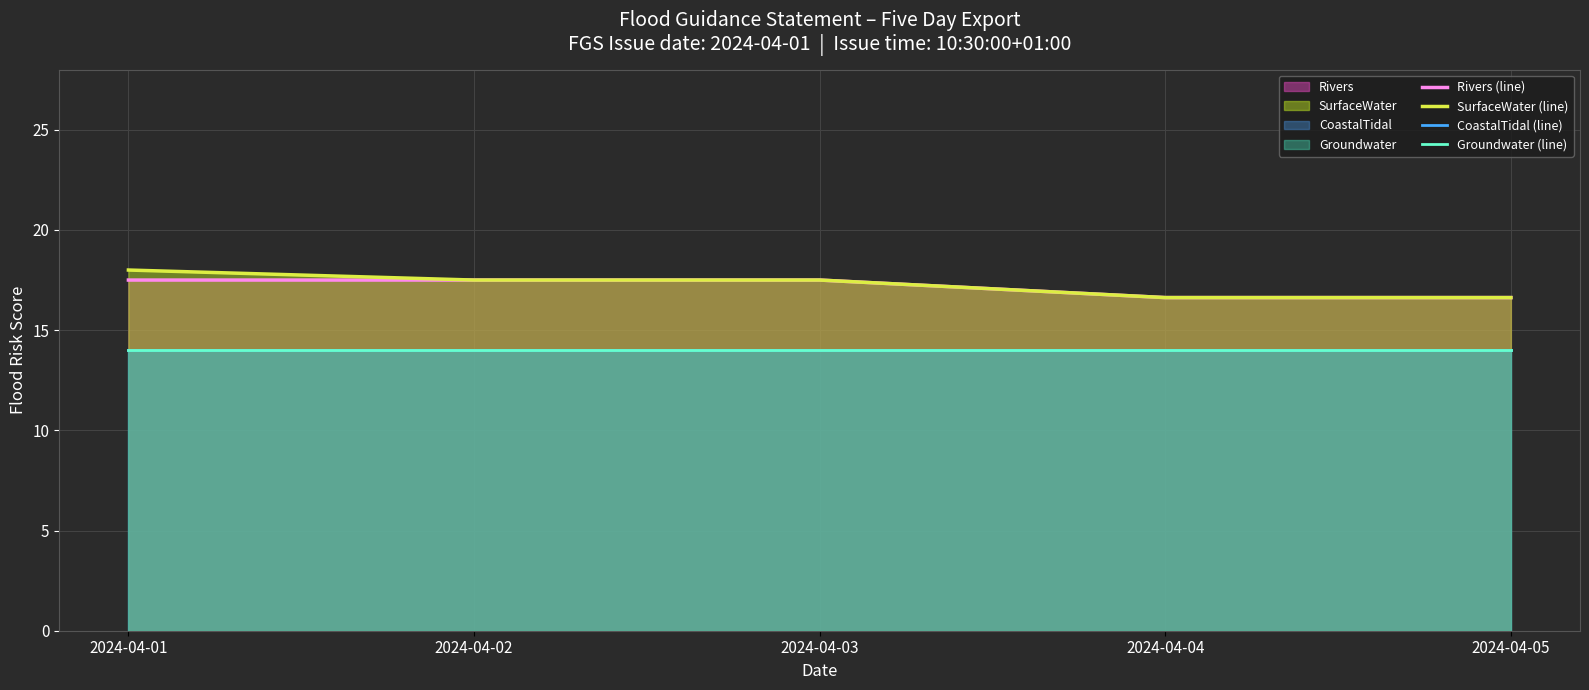

What value does the CoastalTidal (line) series have at 2024-04-05?

14.0